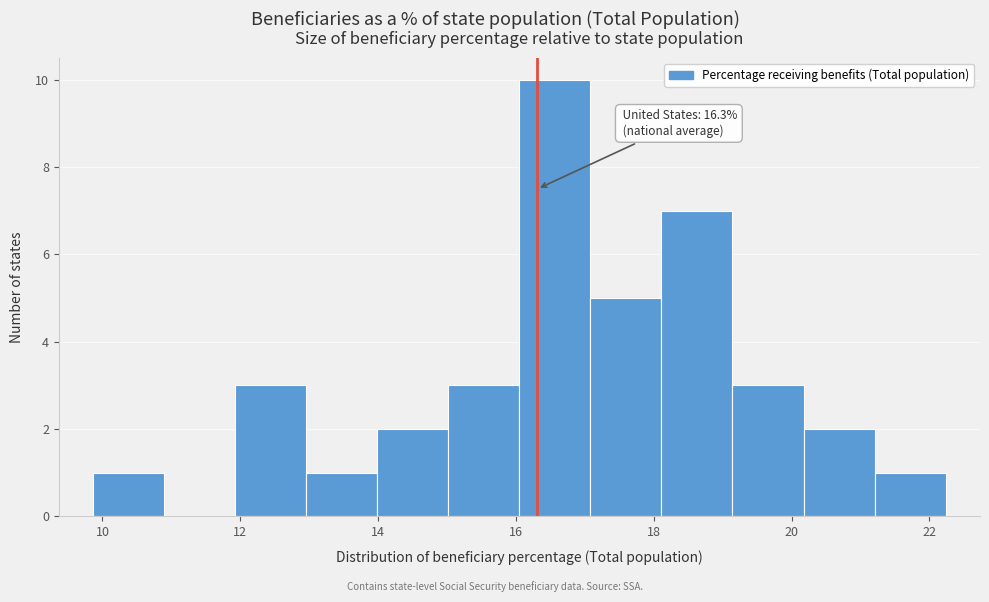

Over which range of the x-axis is the bar tallest?

16.0 to 17.0